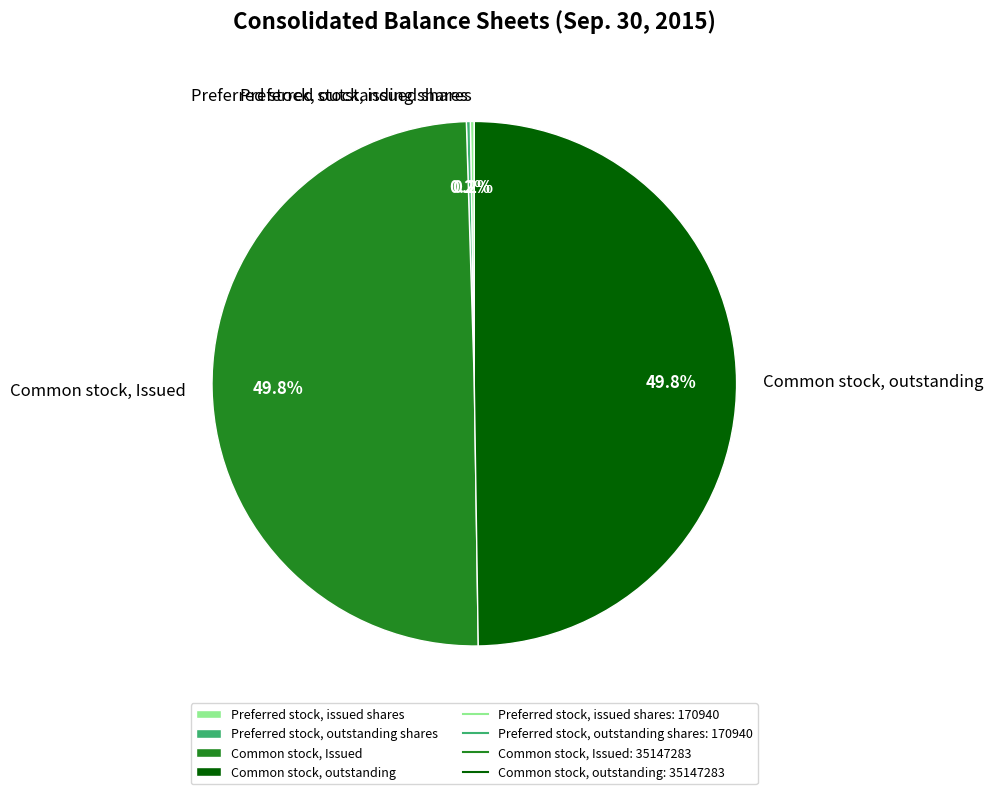

Is the sum of Common stock, outstanding and Common stock, Issued greater than half?

Yes